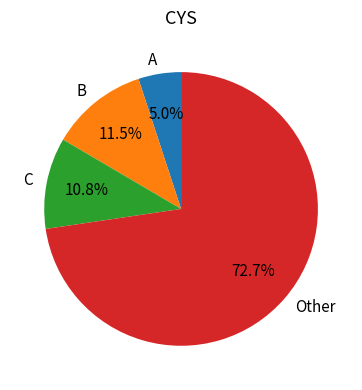

What is the smallest slice in the pie chart?

A